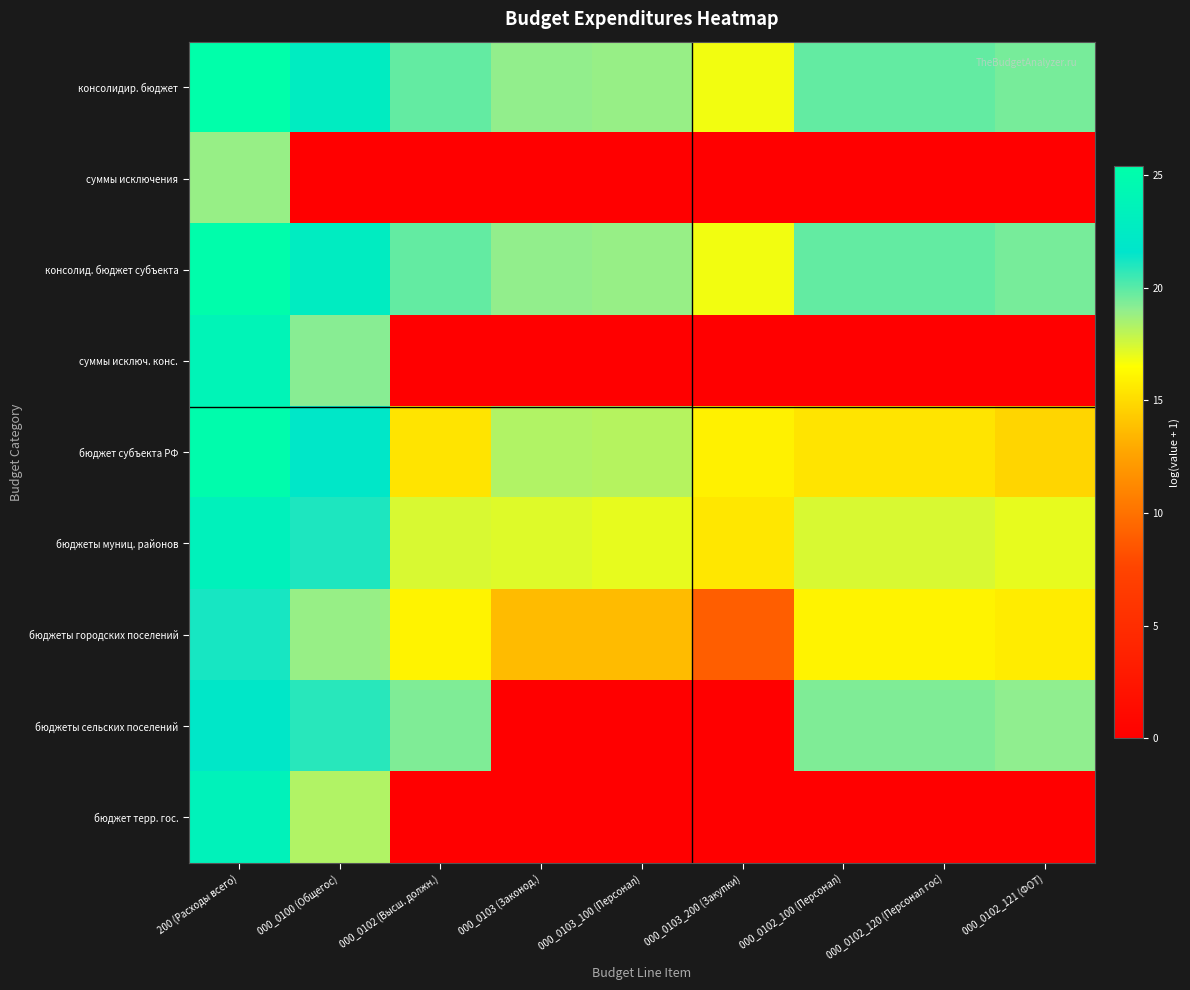

Which series has the largest total across all categories?

консолидир. бюджет